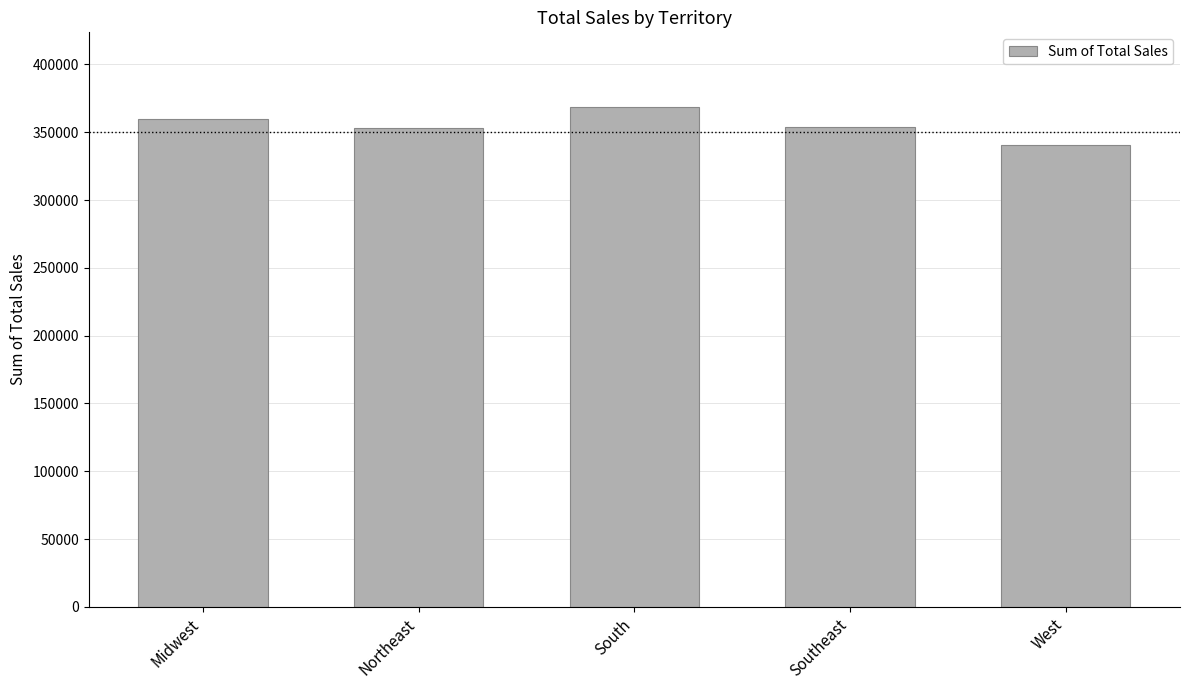

How many data points are less than 353966?

2